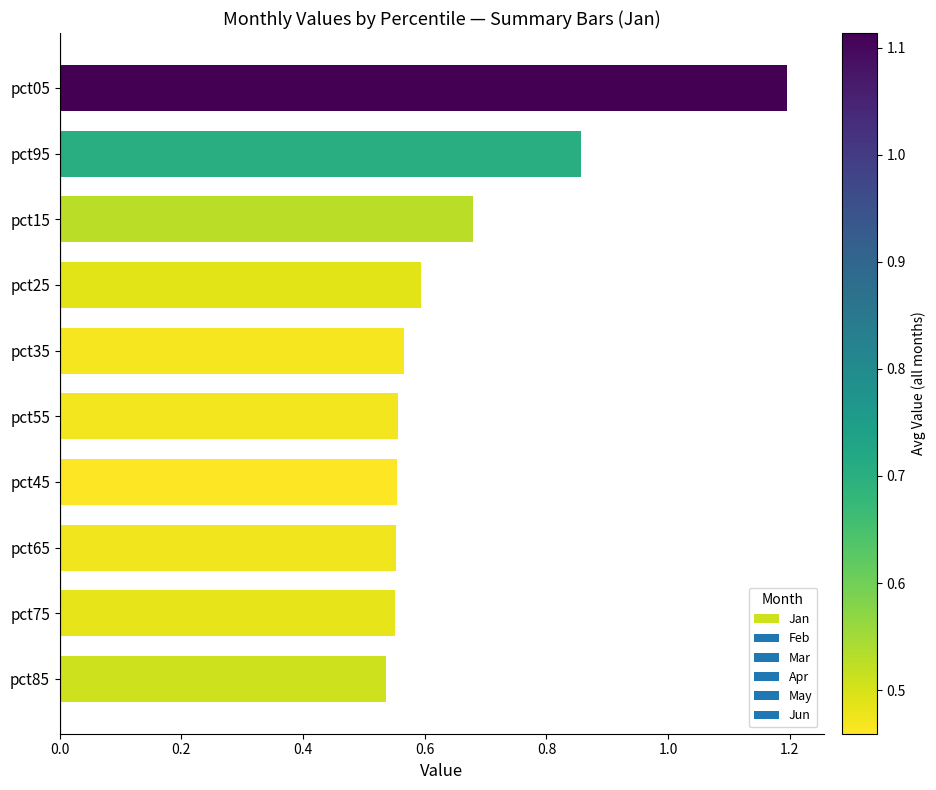

True or false: the data shows 0.2 at pct45.

False